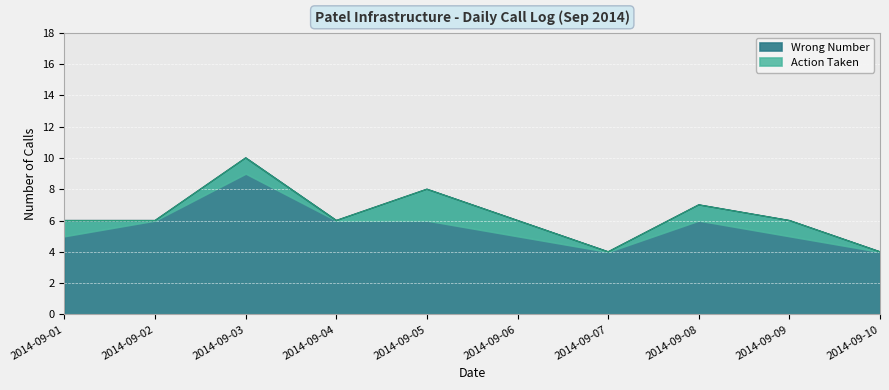

What is the difference between the second highest and second lowest values in the Wrong Number series?

4